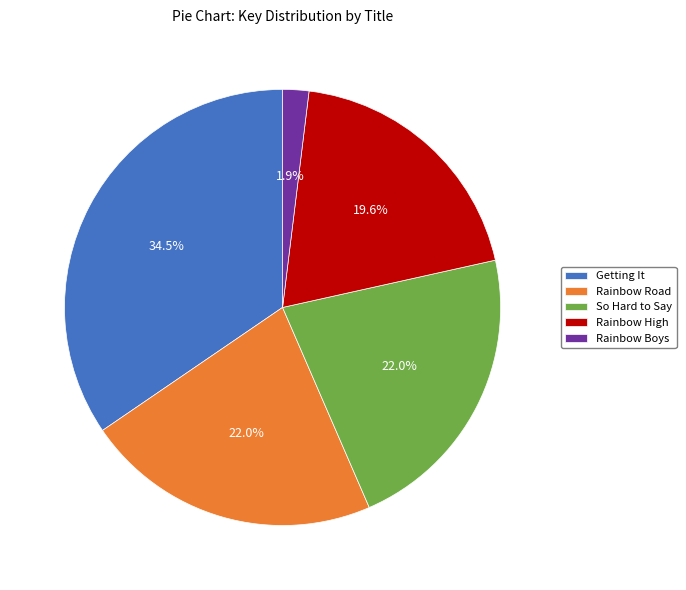

To the nearest percent, what portion does Rainbow High represent?

20%